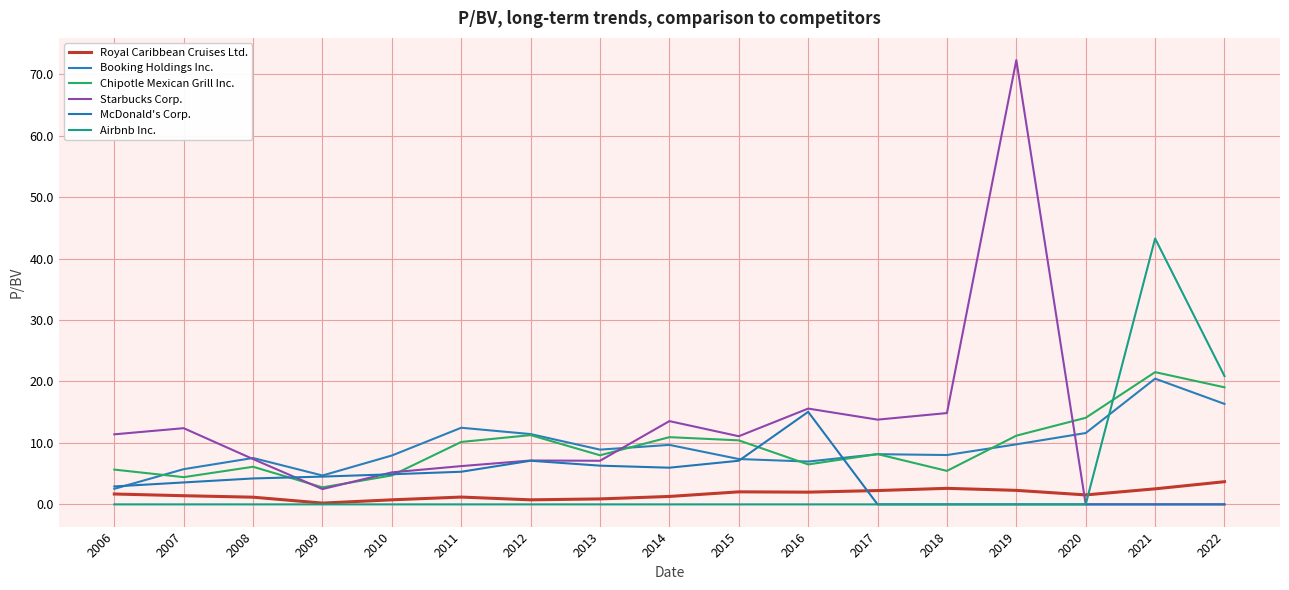

How many interior local peaks does the Chipotle Mexican Grill Inc. series have?

5